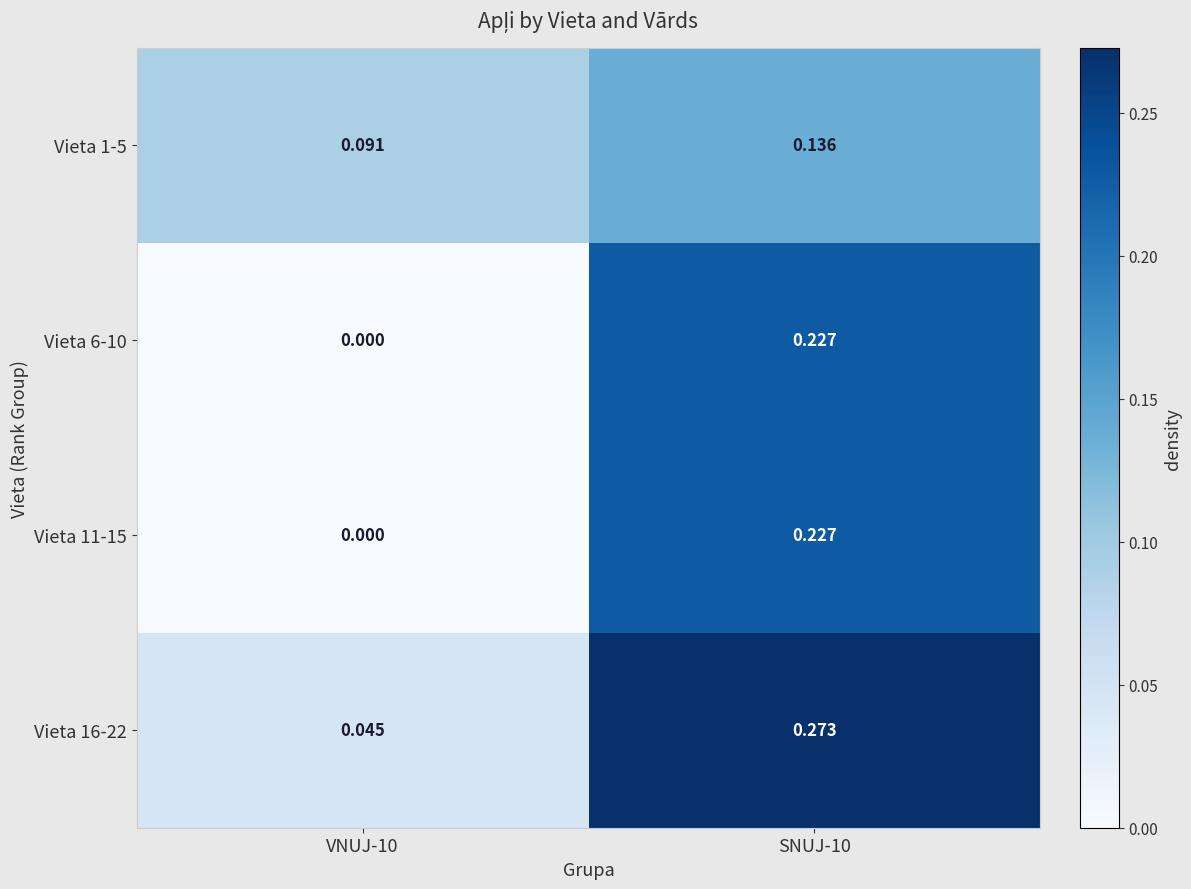

What is the total value across all series at VNUJ-10?

0.1